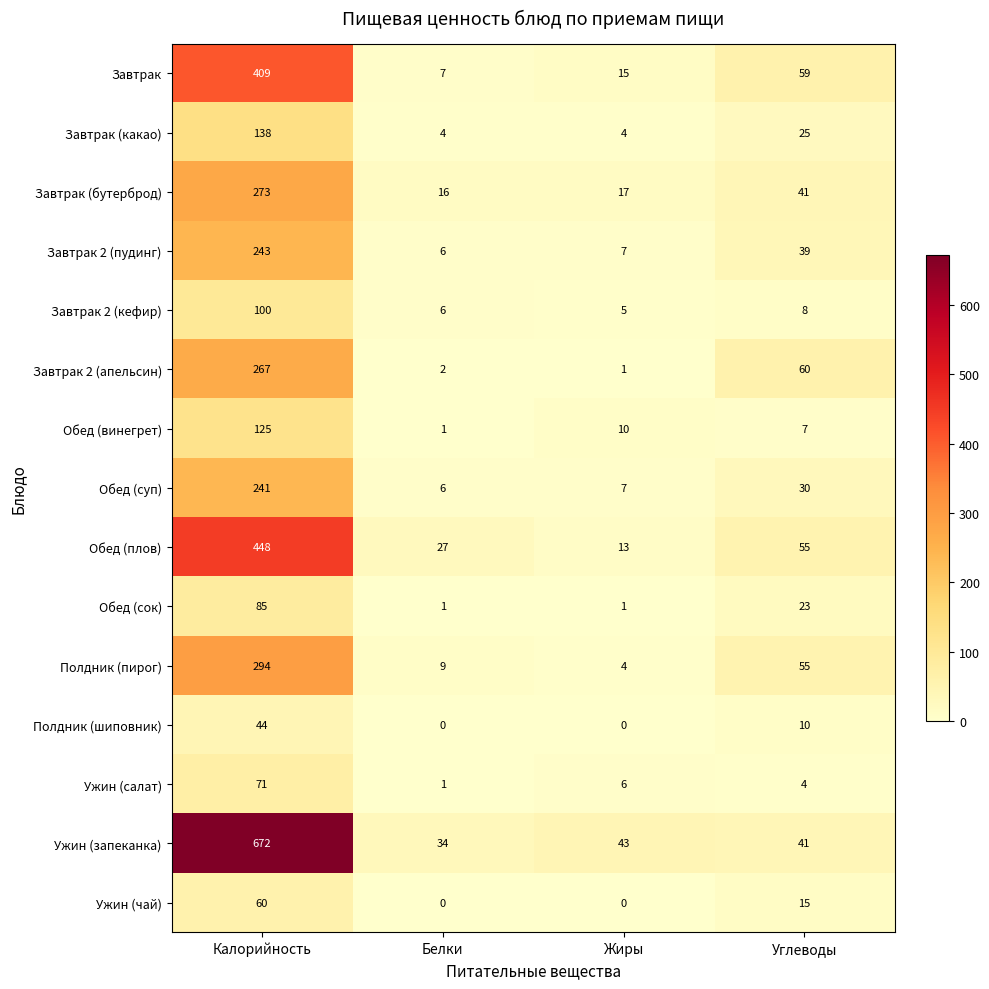

Rank the categories by Обед (винегрет) value from lowest to highest.

Белки, Углеводы, Жиры, Калорийность